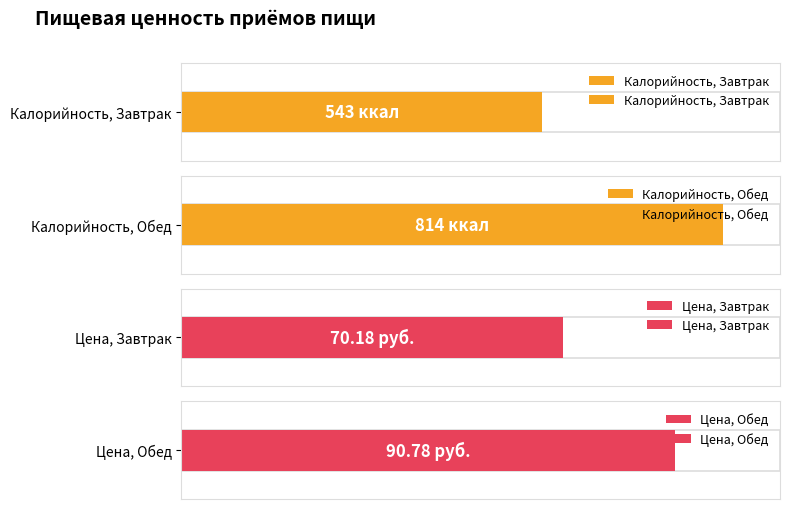

List the labels in order of Калорийность value, smallest first.

Завтрак, Обед